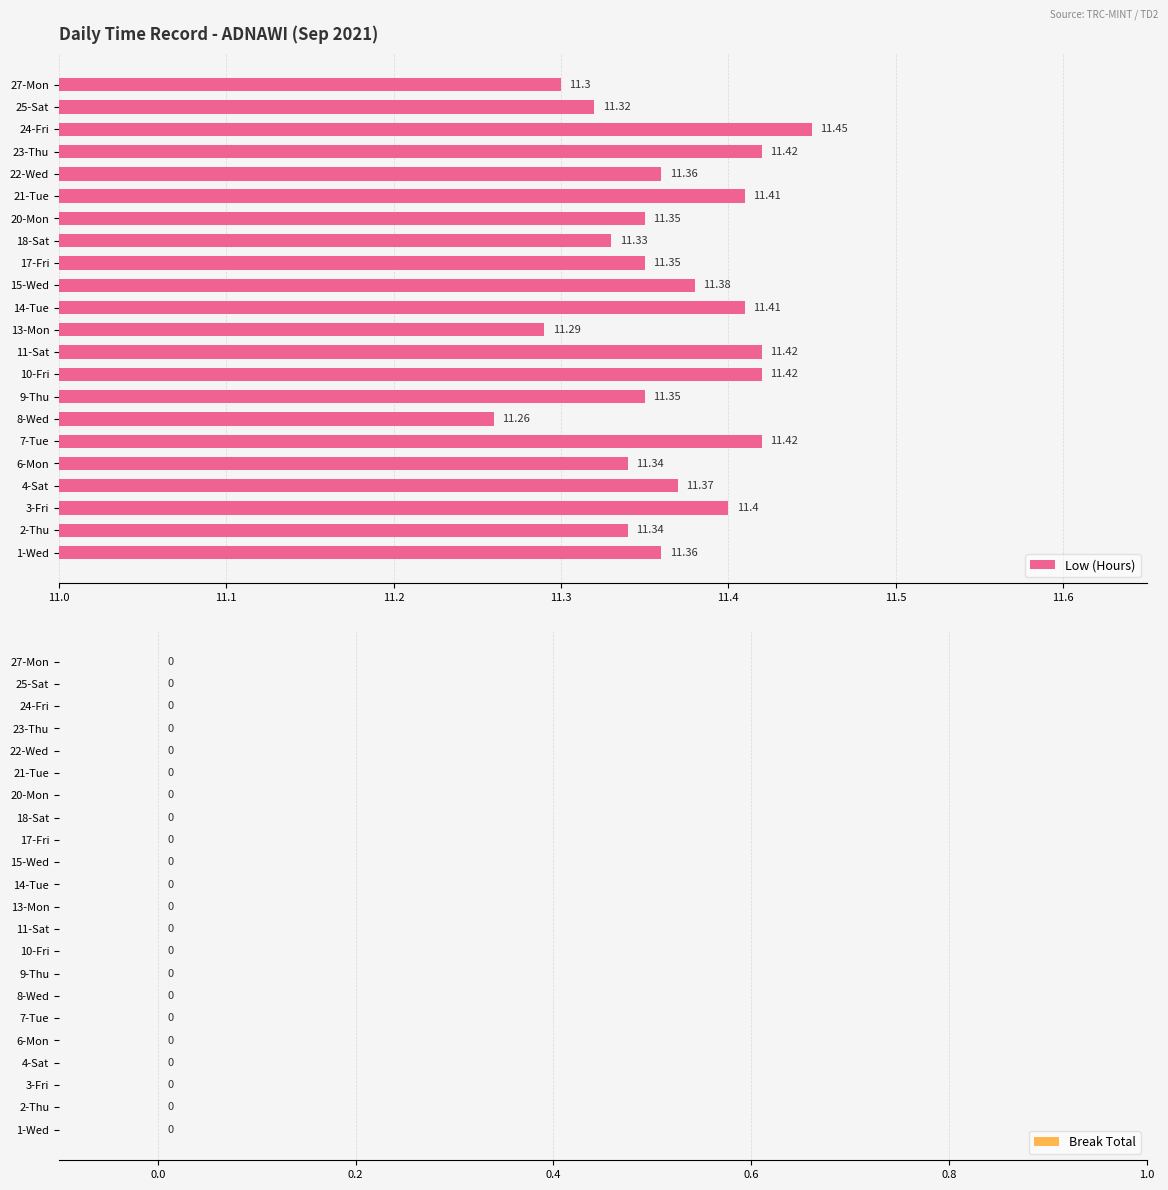

Between 6-Mon and 23-Thu, which is larger?

23-Thu